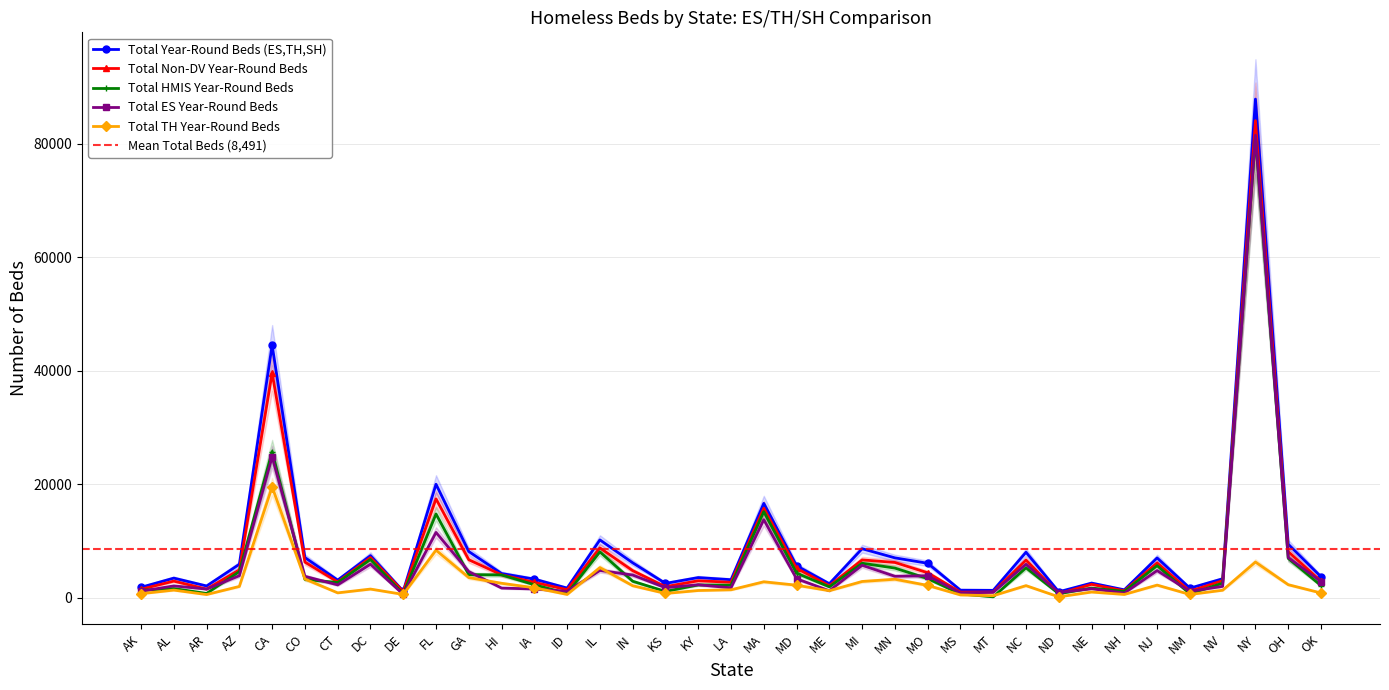

Where is Total Year-Round Beds (ES,TH,SH) nearest to the value 44435?

CA